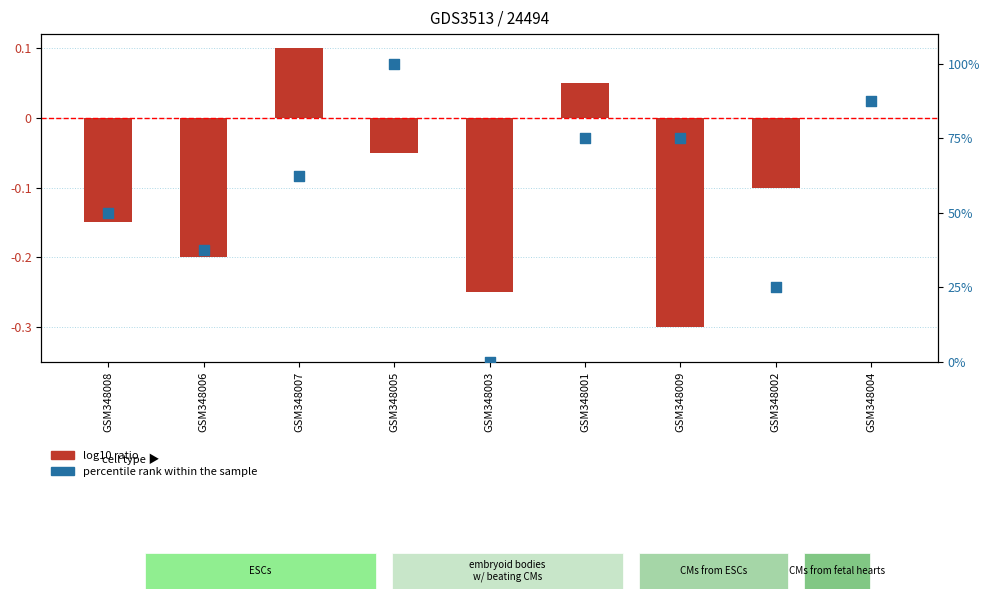

Which series contains the highest Y value?

percentile rank within the sample